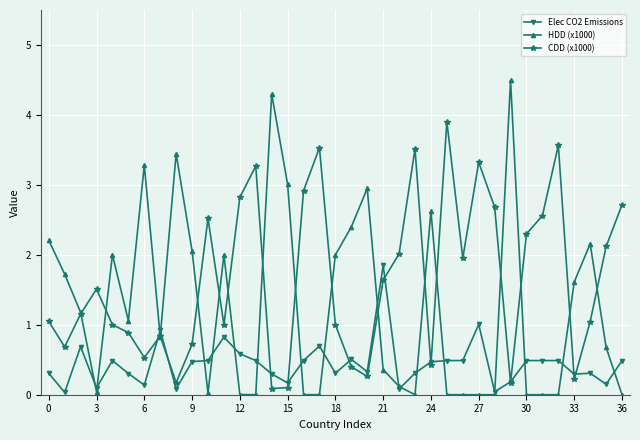

What are all the series names shown in the legend?

Elec CO2 Emissions, HDD (x1000), CDD (x1000)